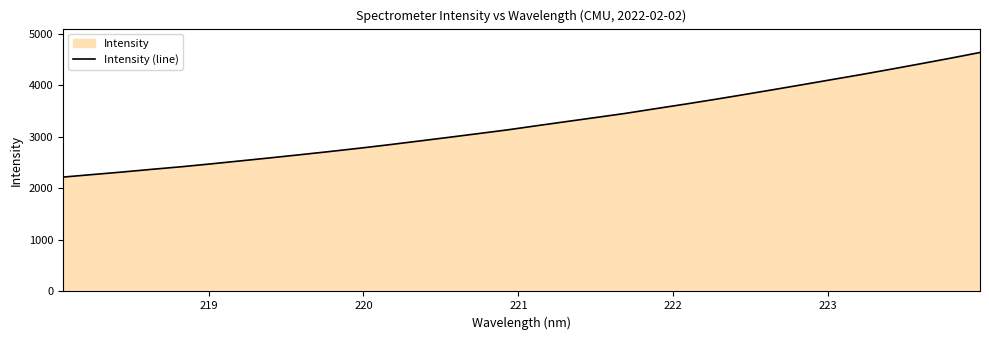

Reading left to right, transcribe all the data shown in this chart.

2219.9	2268.9	2317.8	2370.4	2420.3	2476.3	2534.4	2593.1	2653.3	2715.3	2779.2	2846.8	2917.3	2988.6	3061.5	3134.9	3216.2	3296.3	3375.9	3455.9	3545.7	3633.6	3725.0	3819.4	3916.0	4014.0	4113.2	4211.8	4314.8	4420.4	4527.3	4638.0